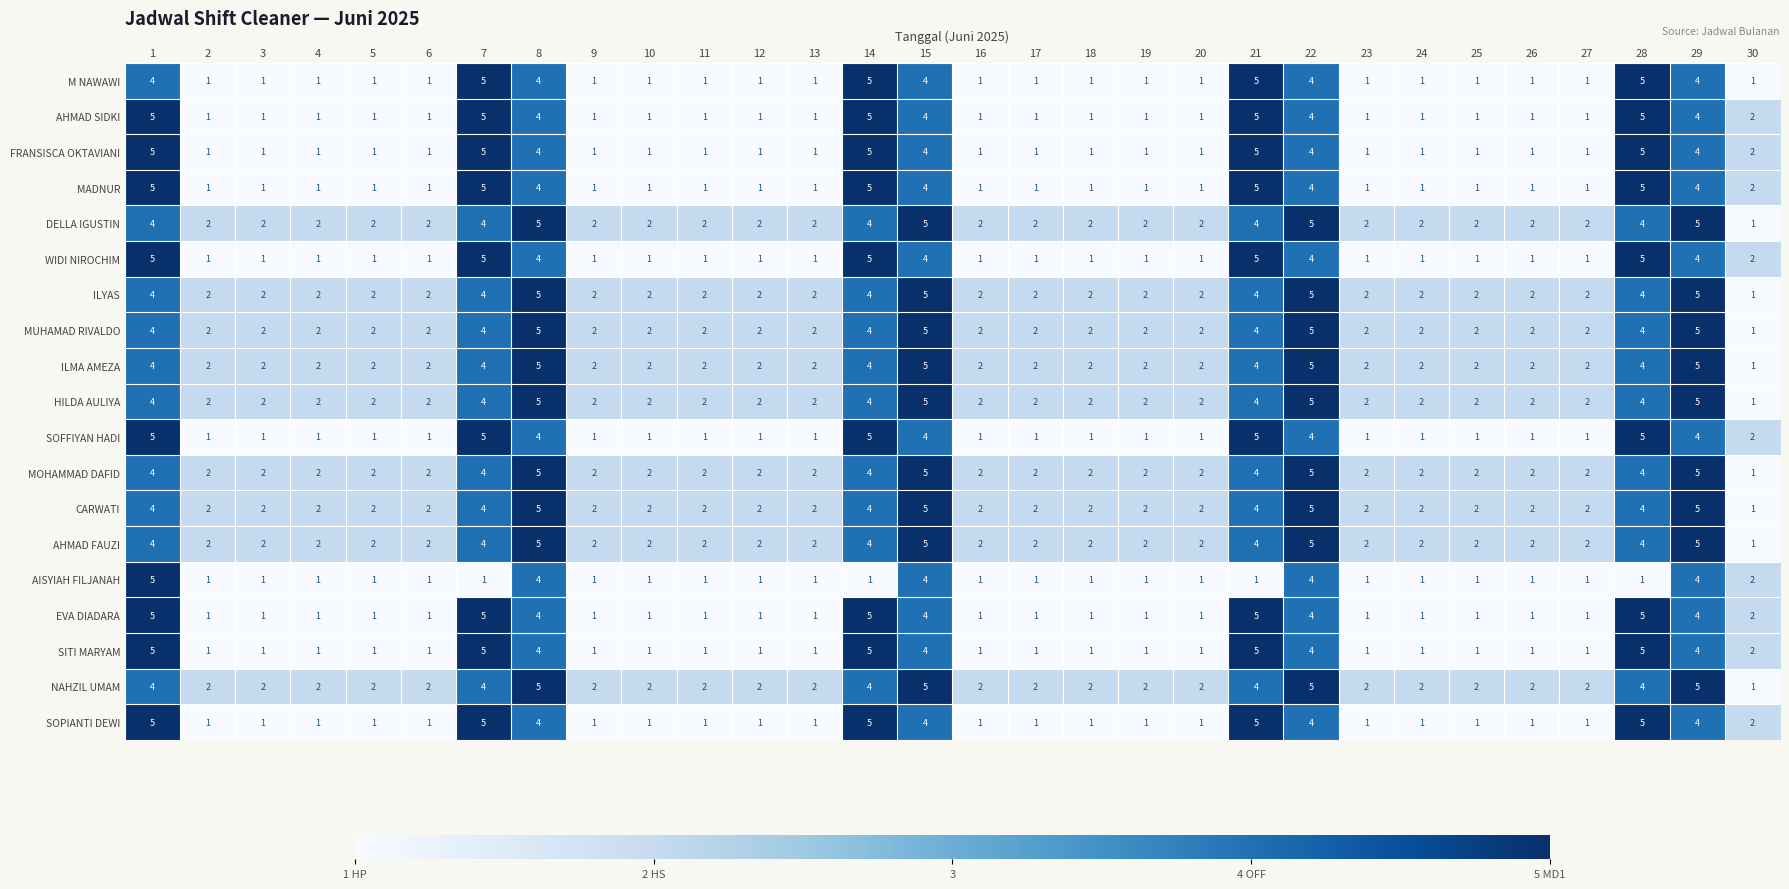

What is the highest value of the DELLA IGUSTIN series?

5